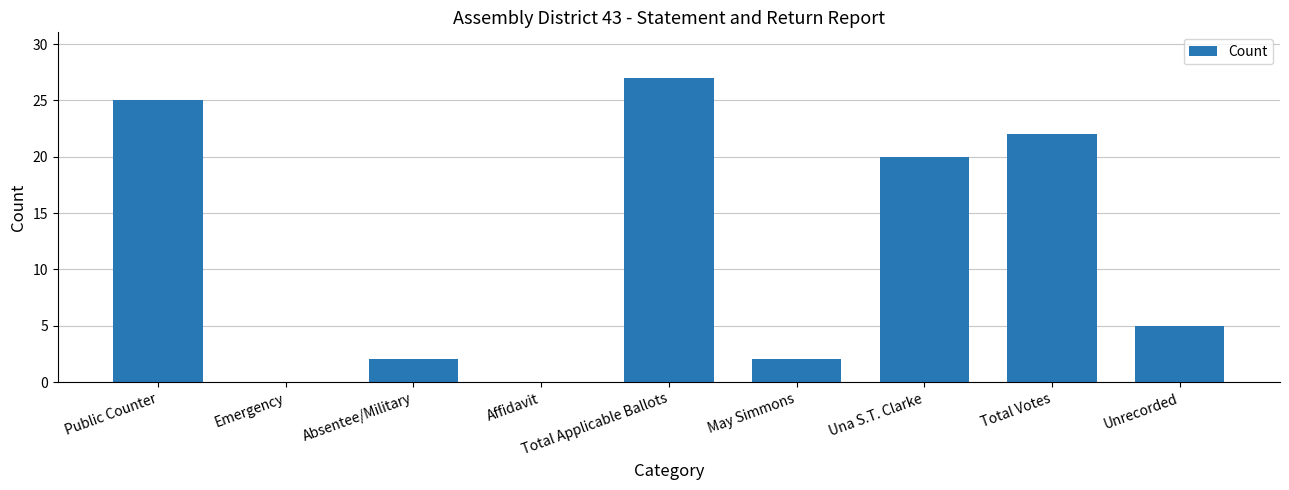

The value at Total Applicable Ballots is 44. True or false?

False